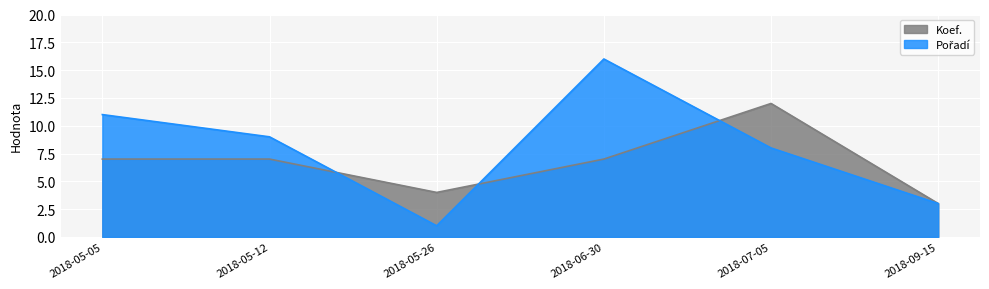

Where is the first local maximum for Koef.?

2018-07-05